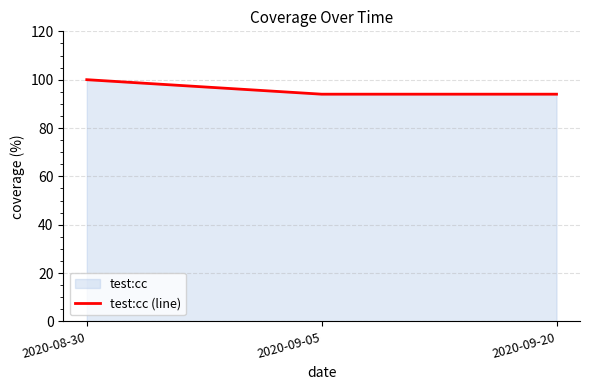

Reading right to left, extract all data points from this chart.

2020-09-20=94	2020-09-05=94	2020-08-30=100